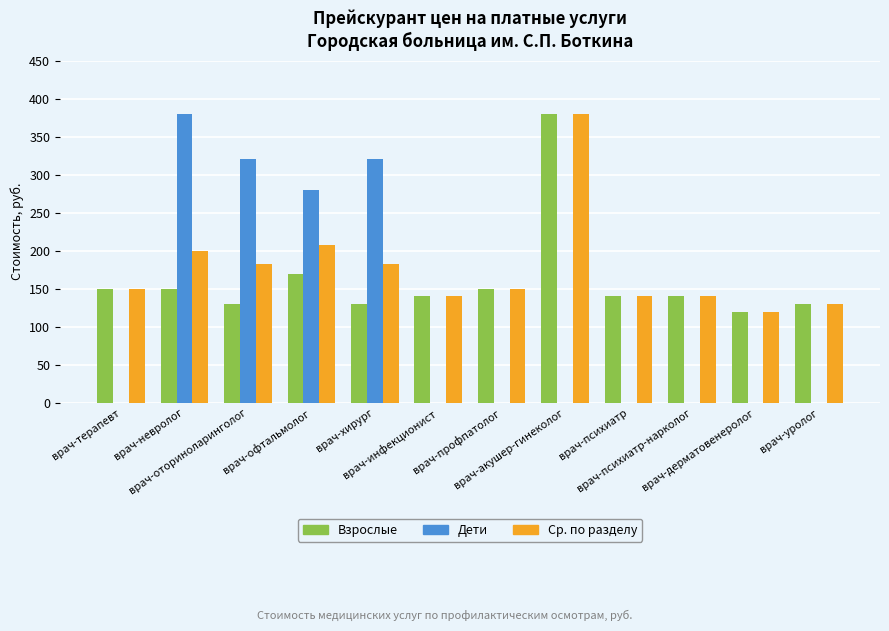

At which label does Взрослые first exceed 140?

врач-терапевт